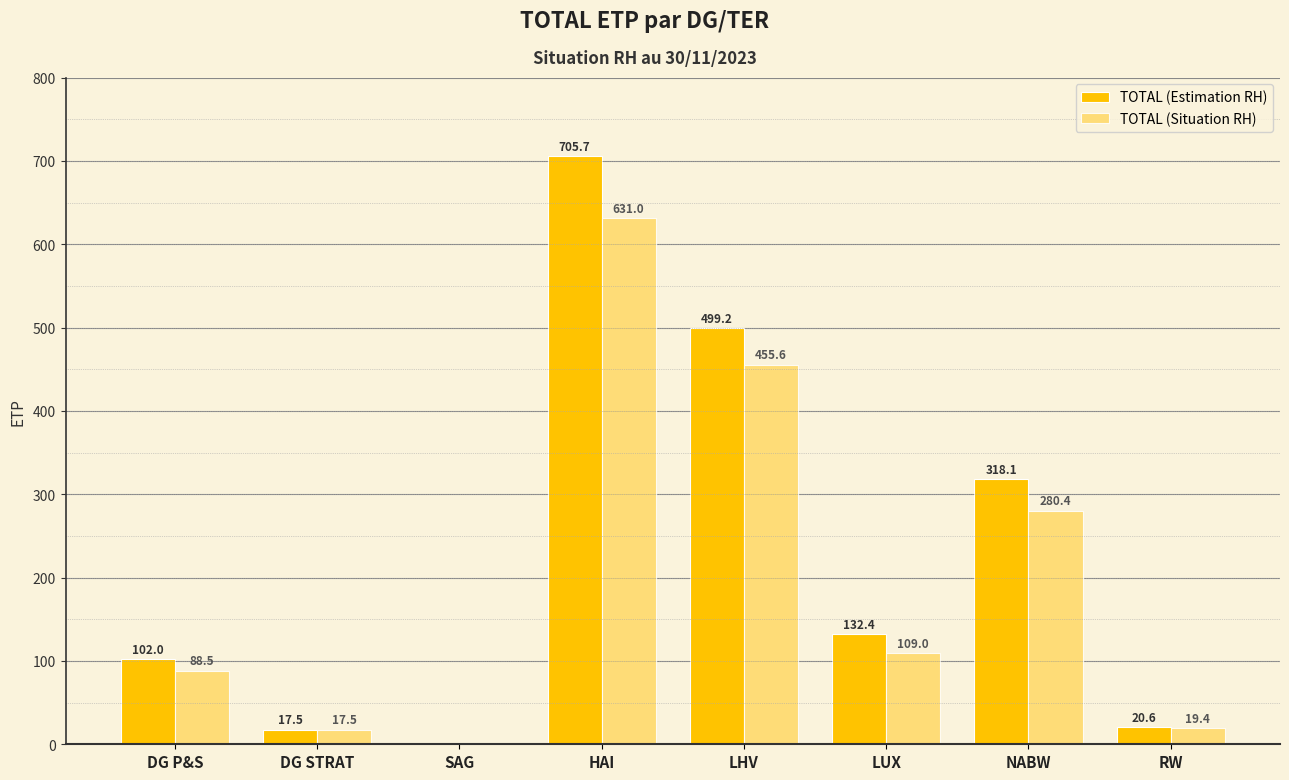

Which label corresponds to the largest value in the chart?

HAI